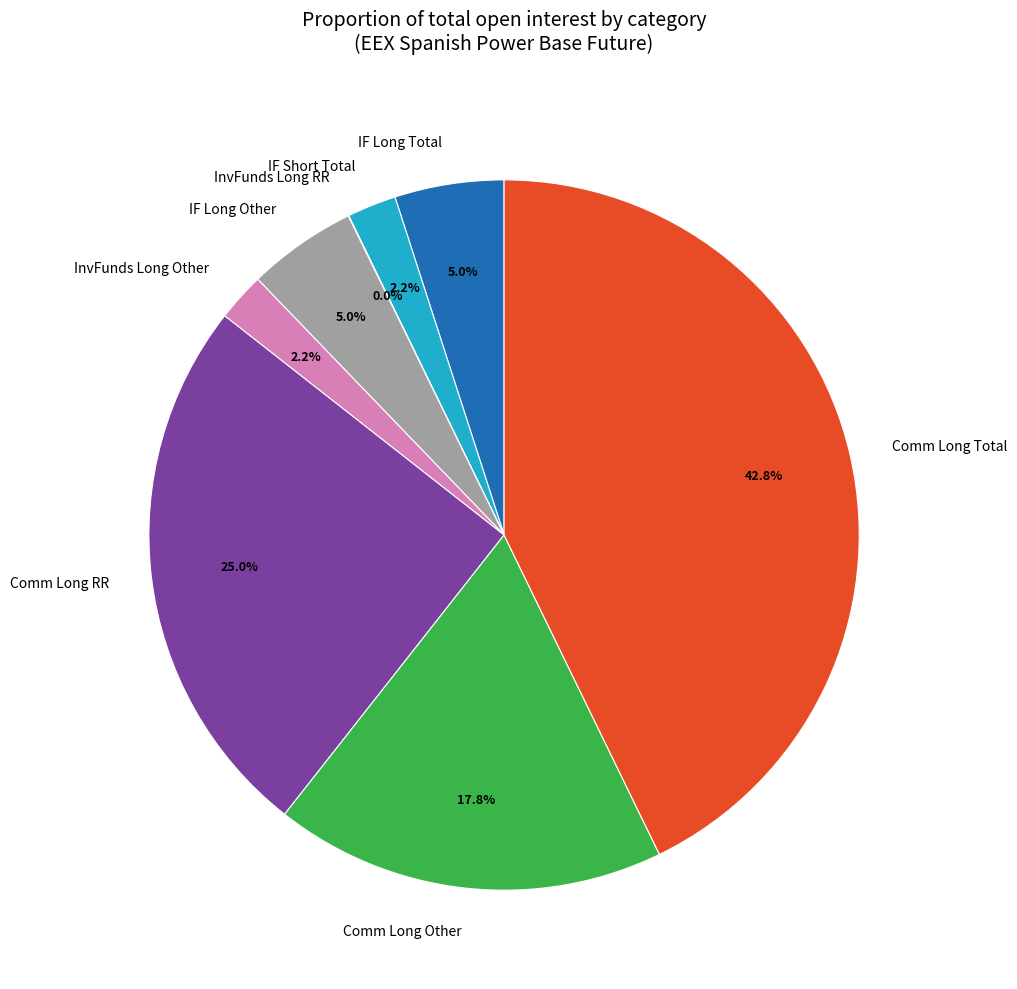

Which slice is the largest?

Comm Long Total